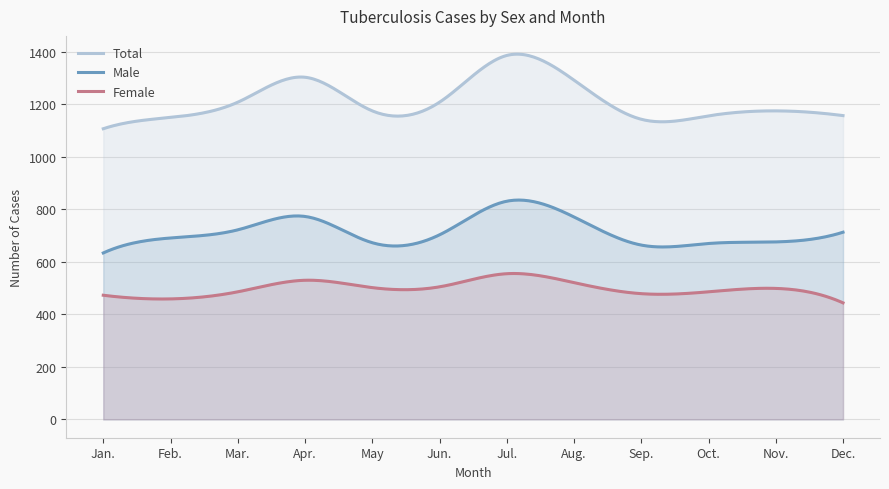

Between Oct. and Feb., which is larger?

Oct.